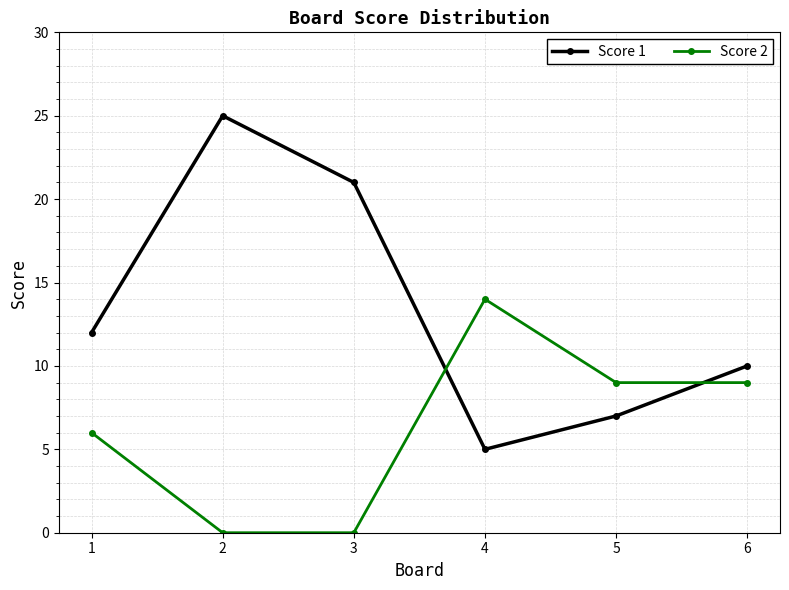

True or false: Score 2 has more than 1 interior local peaks.

False